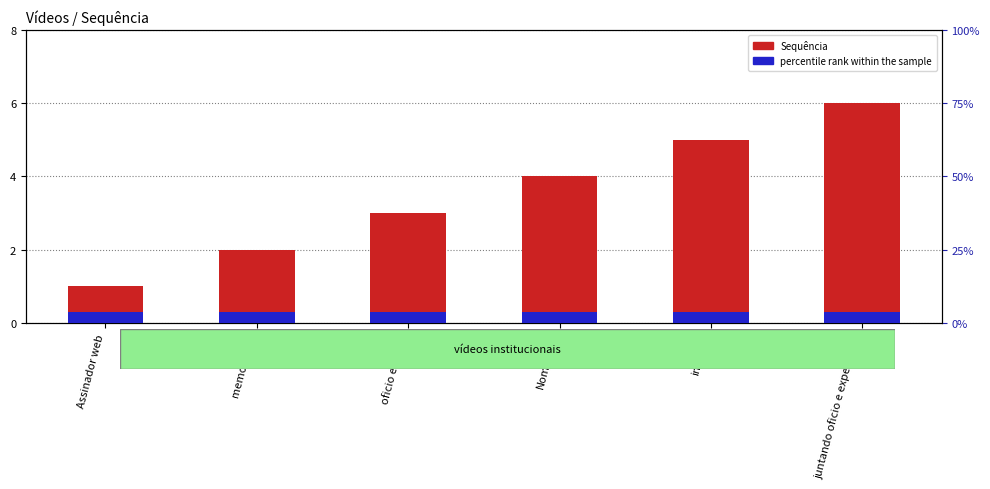

How many bars are there in total?

12